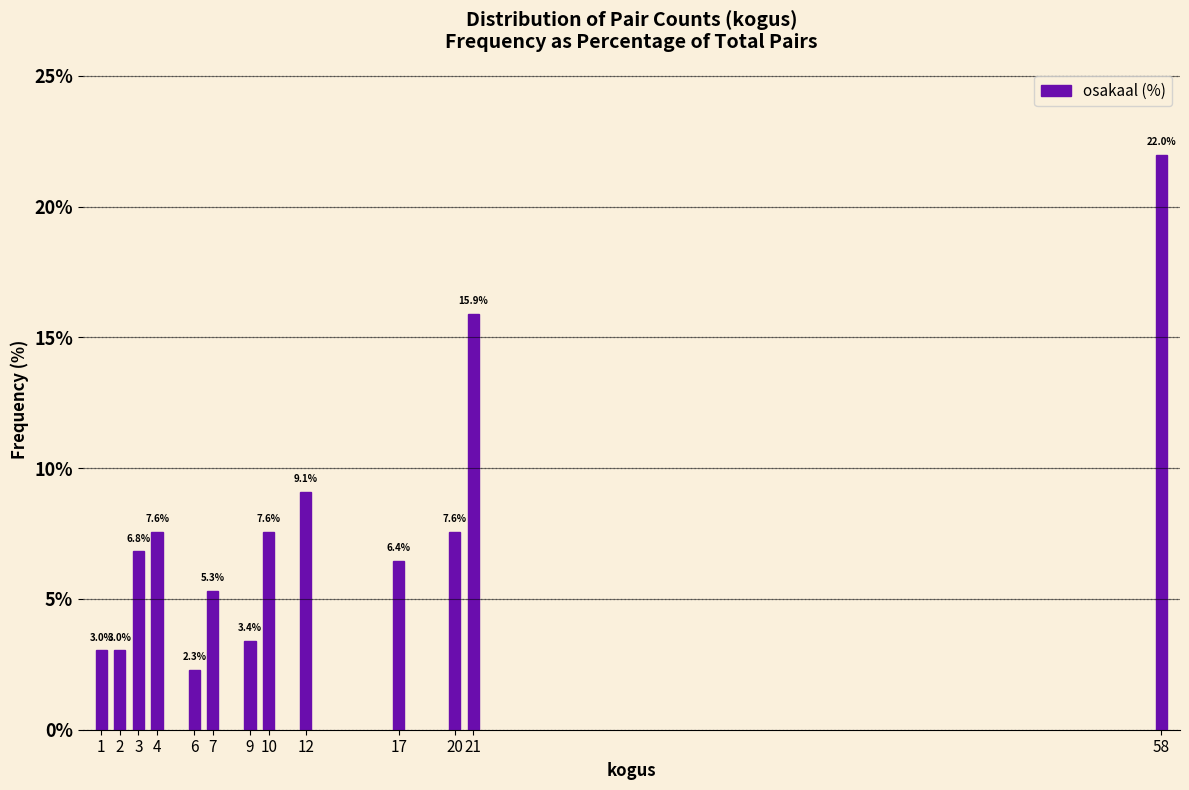

Reading left to right, transcribe all the data shown in this chart.

3.0	3.0	6.8	7.6	2.3	5.3	3.4	7.6	9.1	6.4	7.6	15.9	22.0